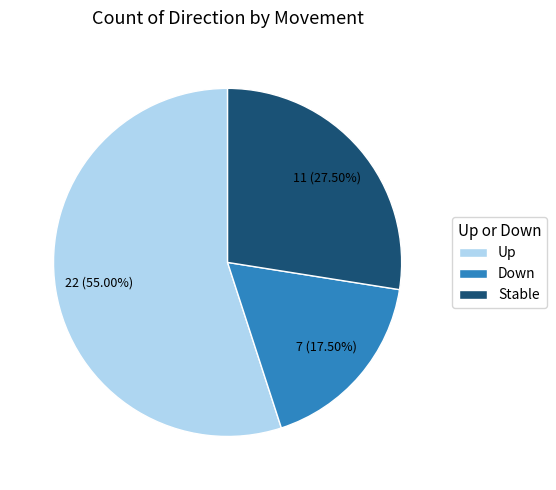

Rank the categories by value from lowest to highest.

Down, Stable, Up